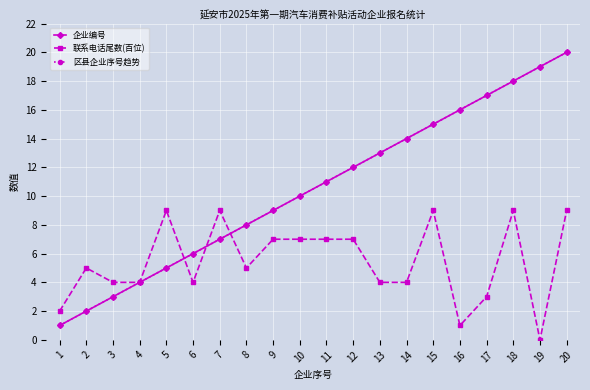

Is the value of 企业编号 at 14 greater than the value of 区县企业序号趋势 at 7?

Yes